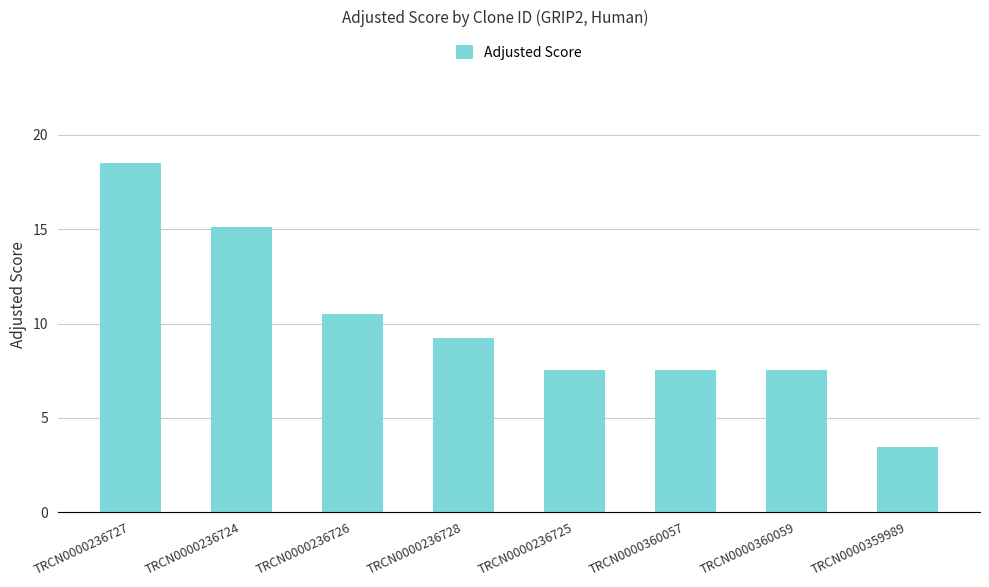

True or false: the data shows 7.6 at TRCN0000236725.

True